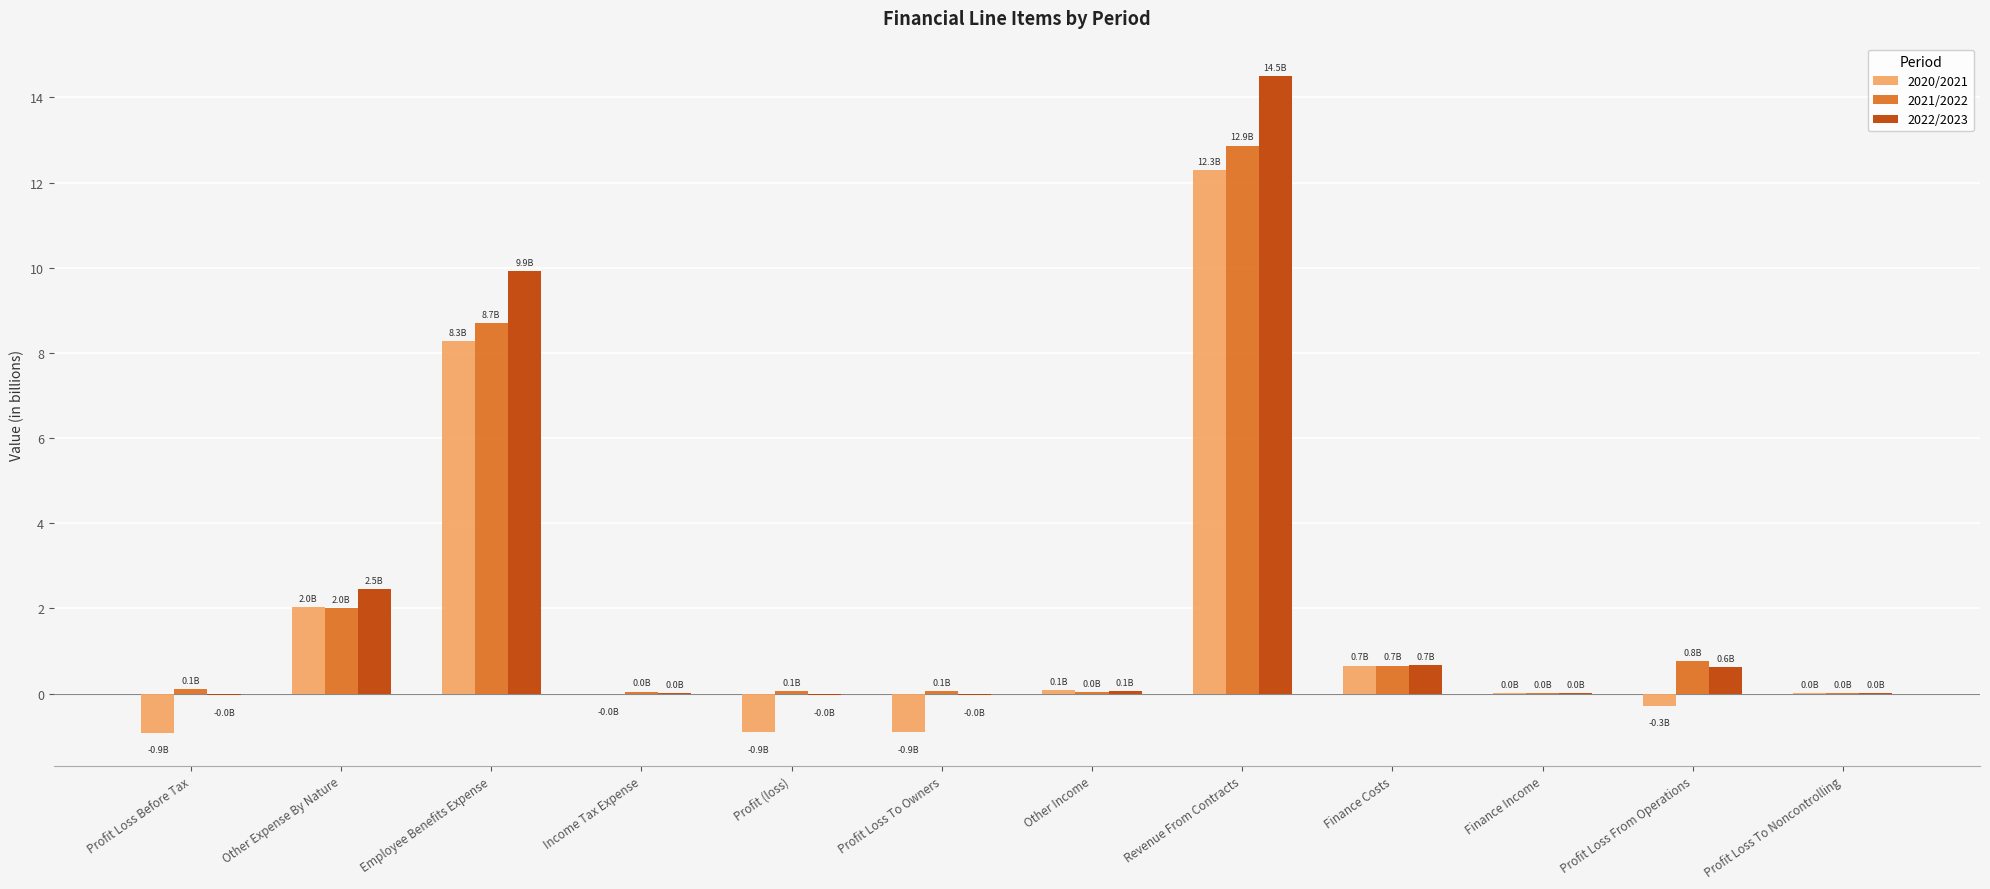

True or false: 2022/2023 has a value of 0.1 at Profit Loss From Operations.

False